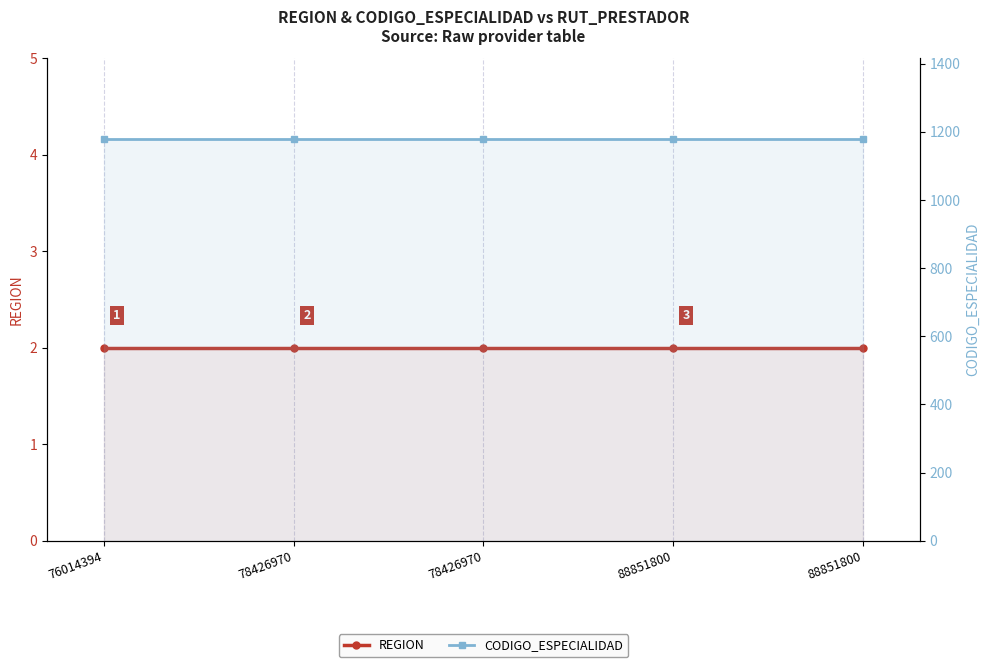

What value does the CODIGO_ESPECIALIDAD series have at 88851800?

1180